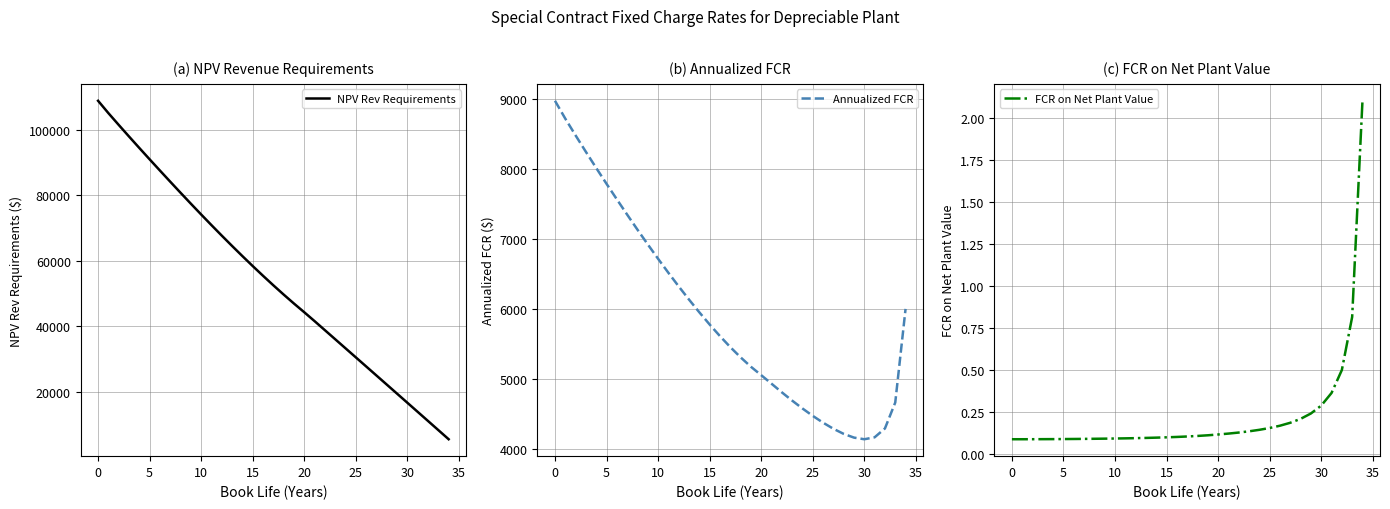

True or false: FCR on Net Plant Value and NPV Rev Requirements cross at least once.

False